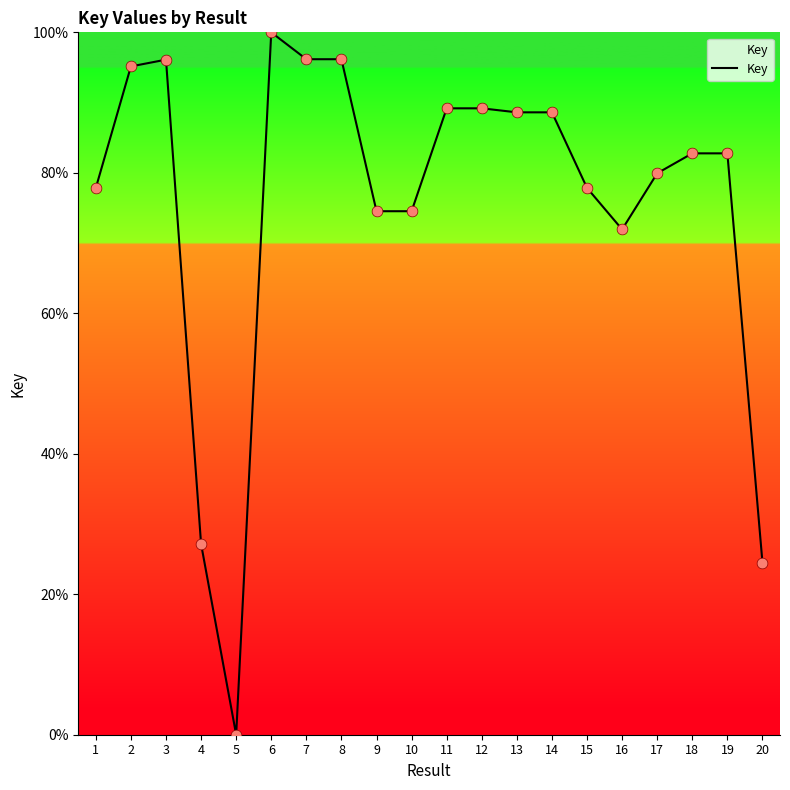

What is the change in value from 7 to 14?

-7.6